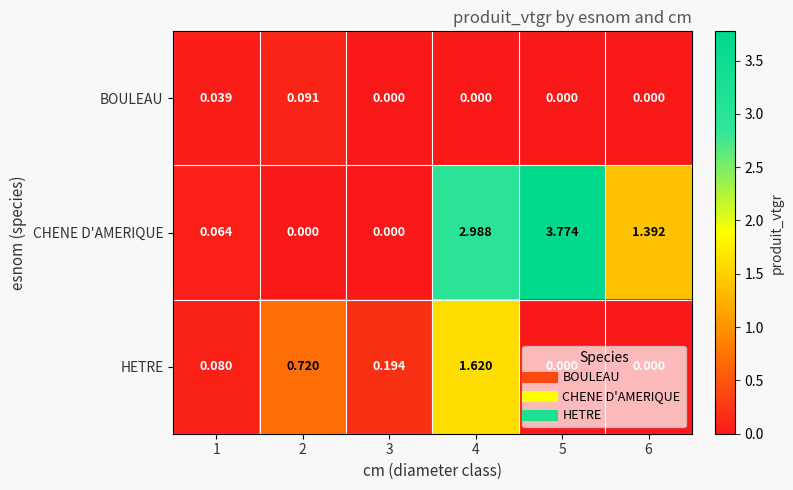

Between 2 and 4, which series saw the biggest shift?

CHENE D'AMERIQUE